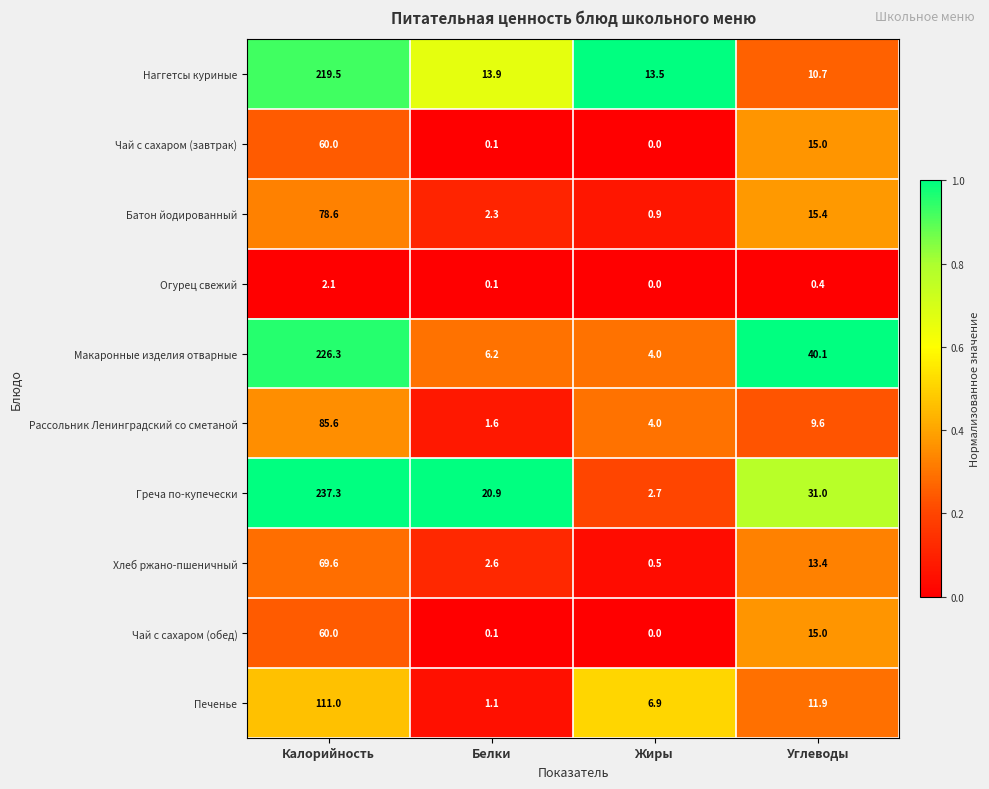

Which series changed the most between Калорийность and Белки?

Макаронные изделия отварные